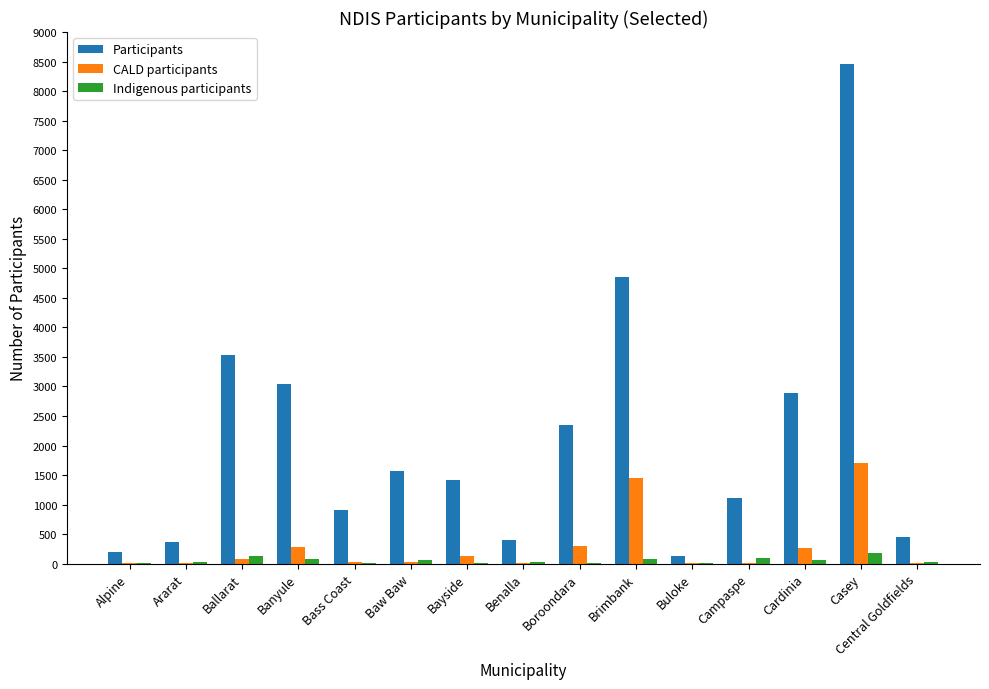

What is the maximum value for CALD participants?

1705.5